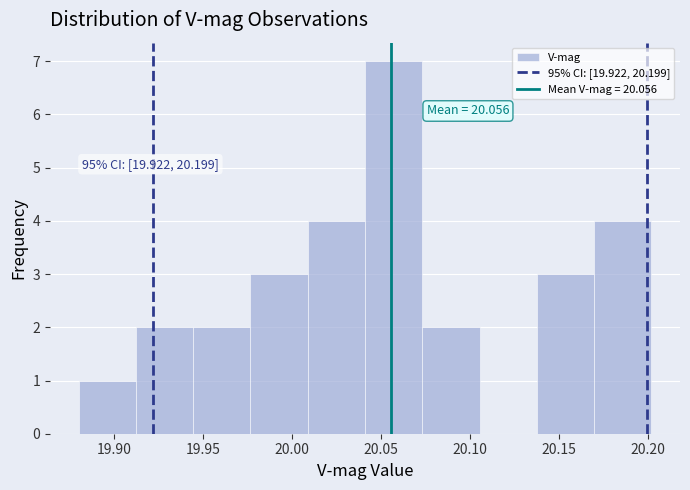

Which range on the x-axis has the tallest bar?

20.040 to 20.075